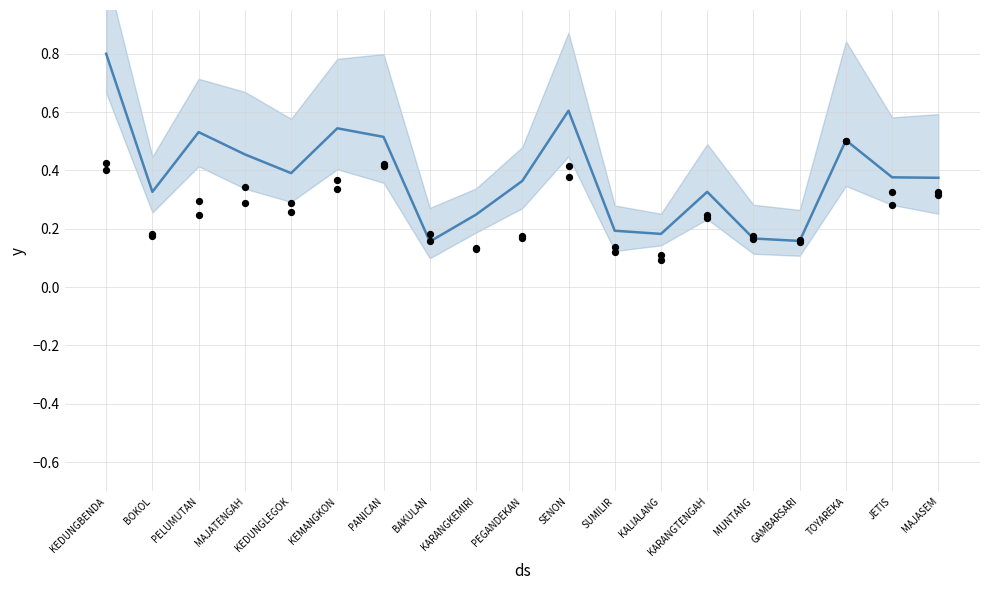

What is the total value across all series at PANICAN?

1.4